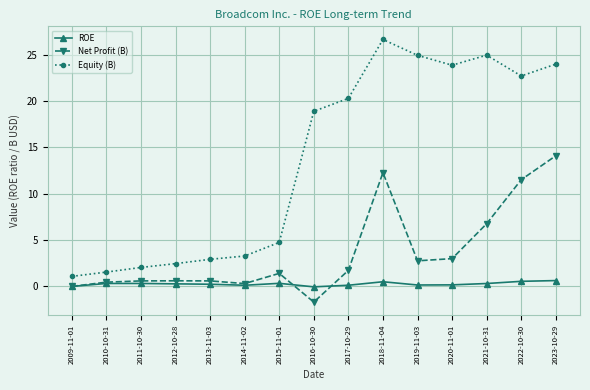

How many series are shown in this chart?

3